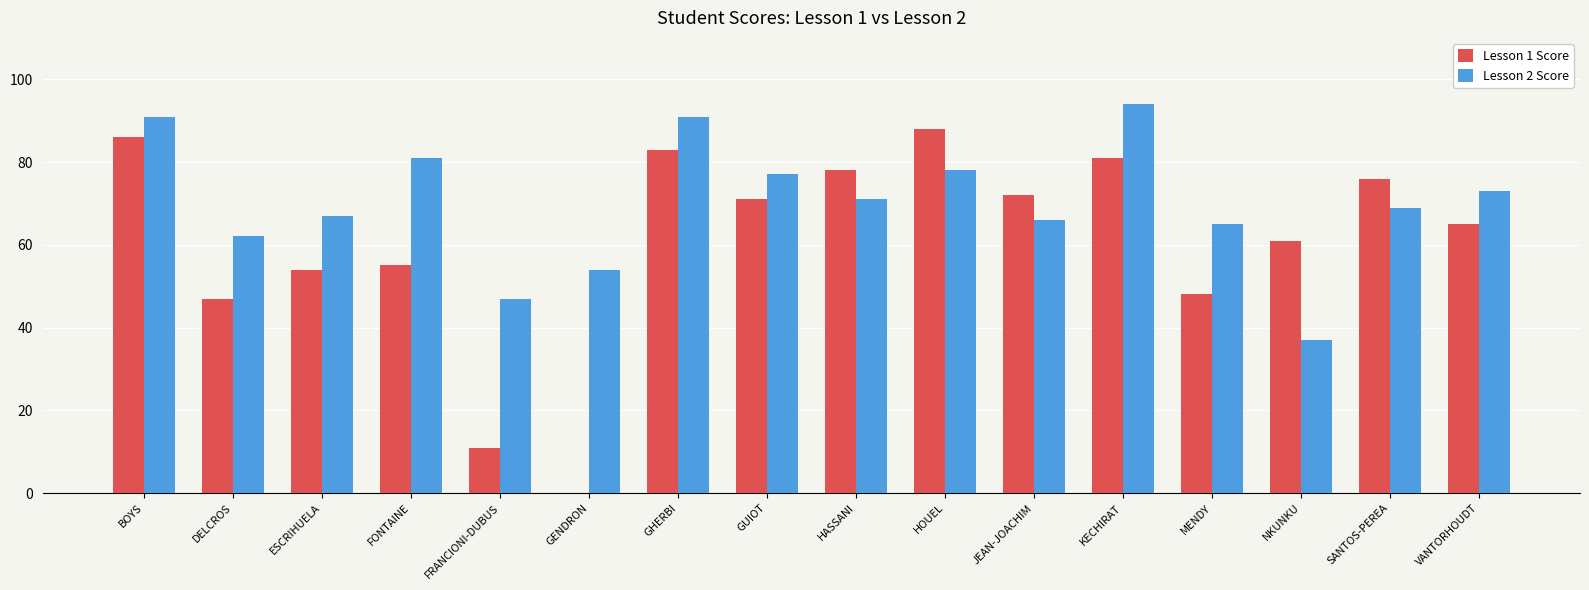

Which series has the largest range (max minus min)?

Lesson 1 Score